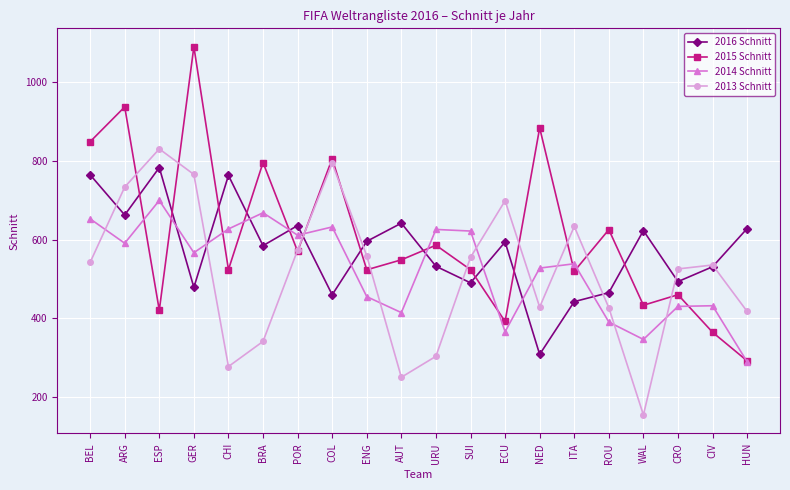

What value does the 2013 Schnitt series have at NED?

428.5